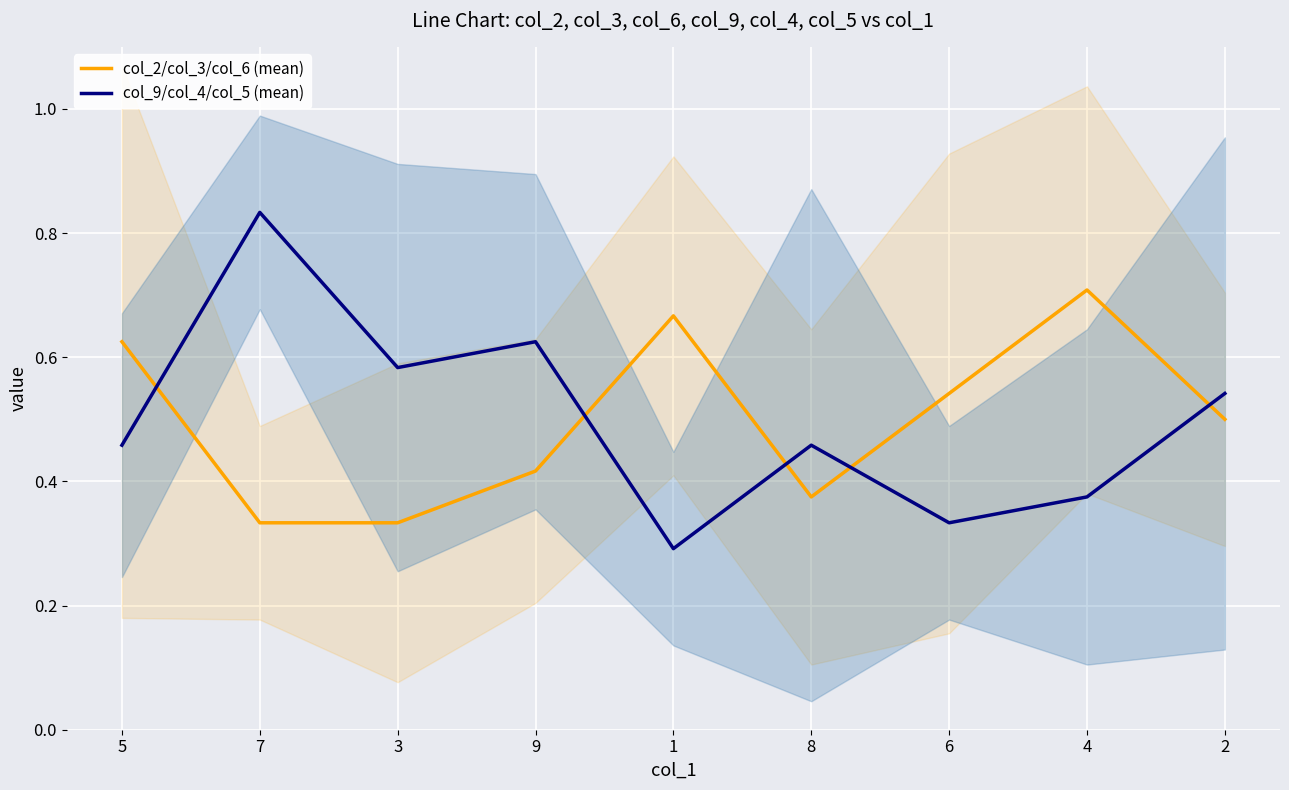

What is the label of the 4th point from the right?

8